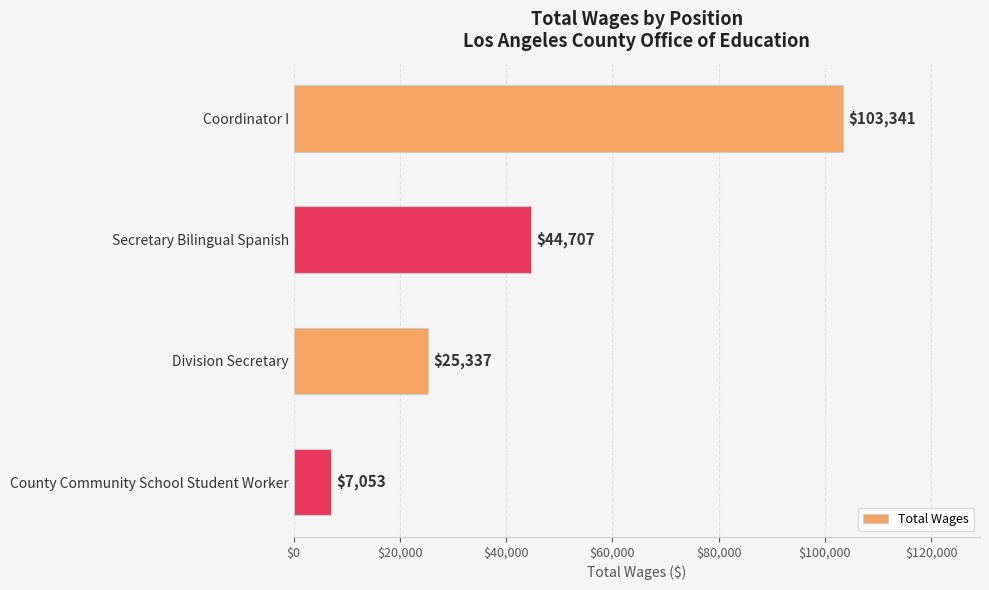

The value at Coordinator I is 103341. True or false?

True